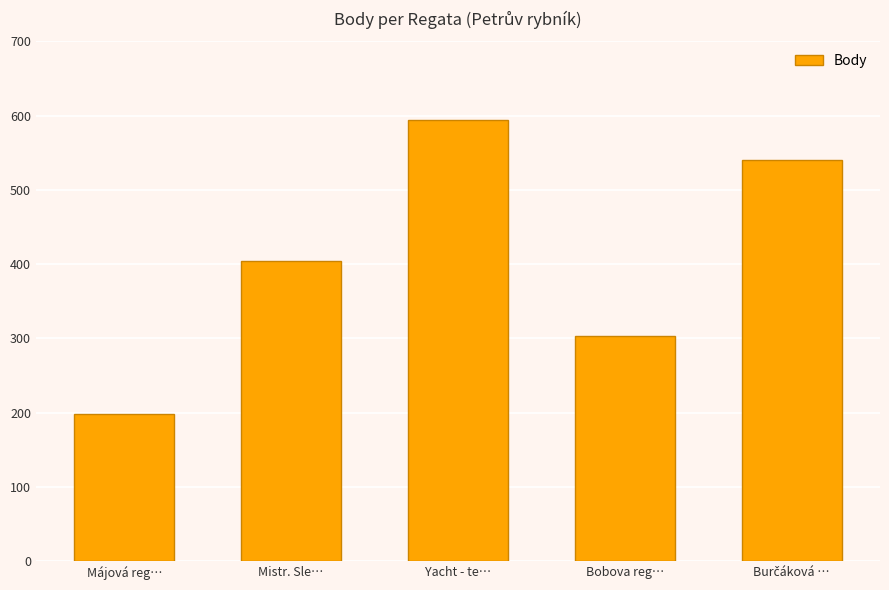

Reading left to right, list all the values displayed in this chart.

198	404	594	303	541